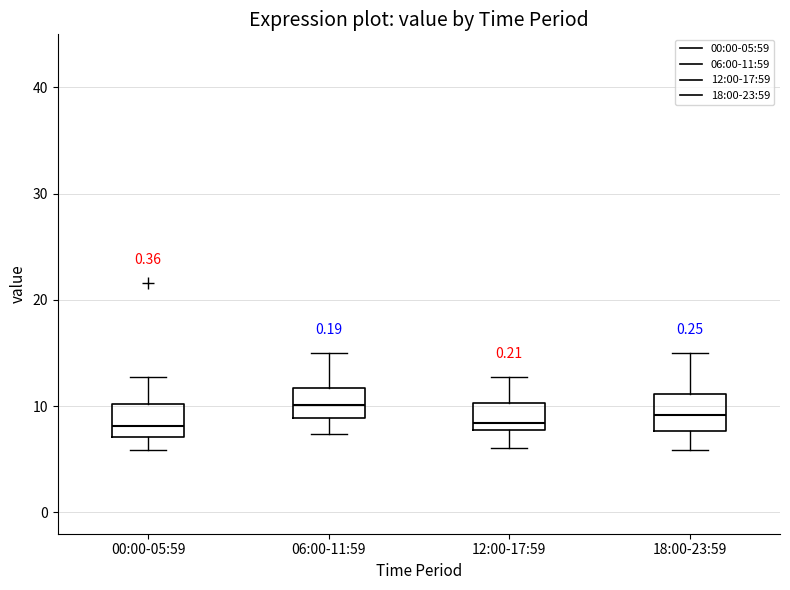

Where does the upper whisker of the box for 18:00-23:59 end on the y-axis? The values are not printed on the chart, so give them approximately, as read against the axis.

15